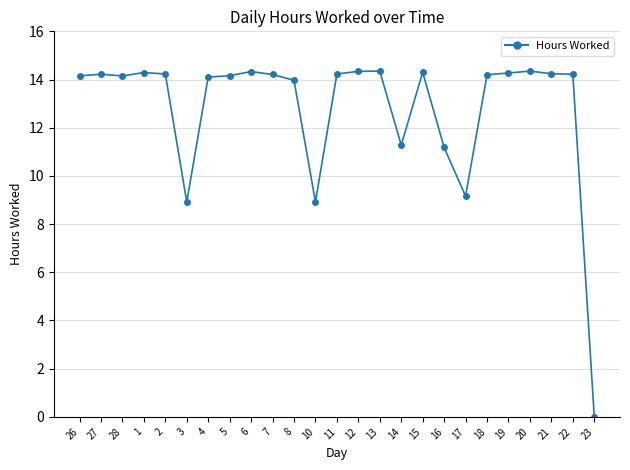

True or false: the data has more than 0 interior local peaks.

True